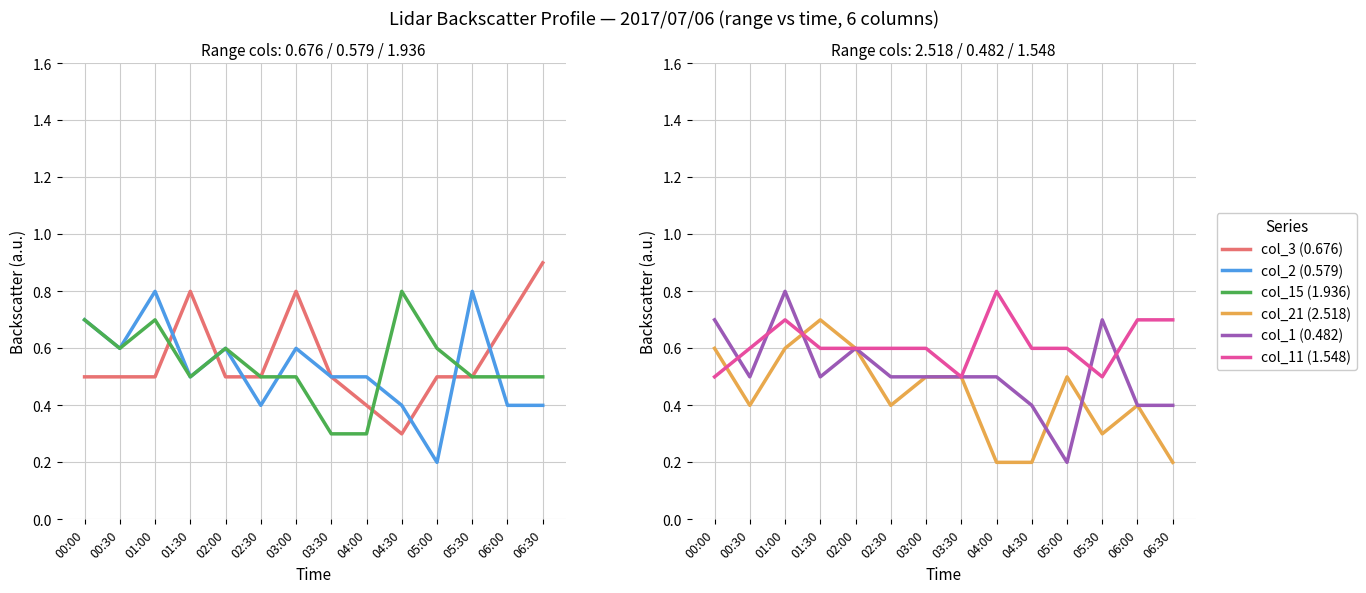

Rank the series by their maximum value, from lowest to highest.

col_21 (2.518), col_2 (0.579), col_15 (1.936), col_1 (0.482), col_11 (1.548), col_3 (0.676)